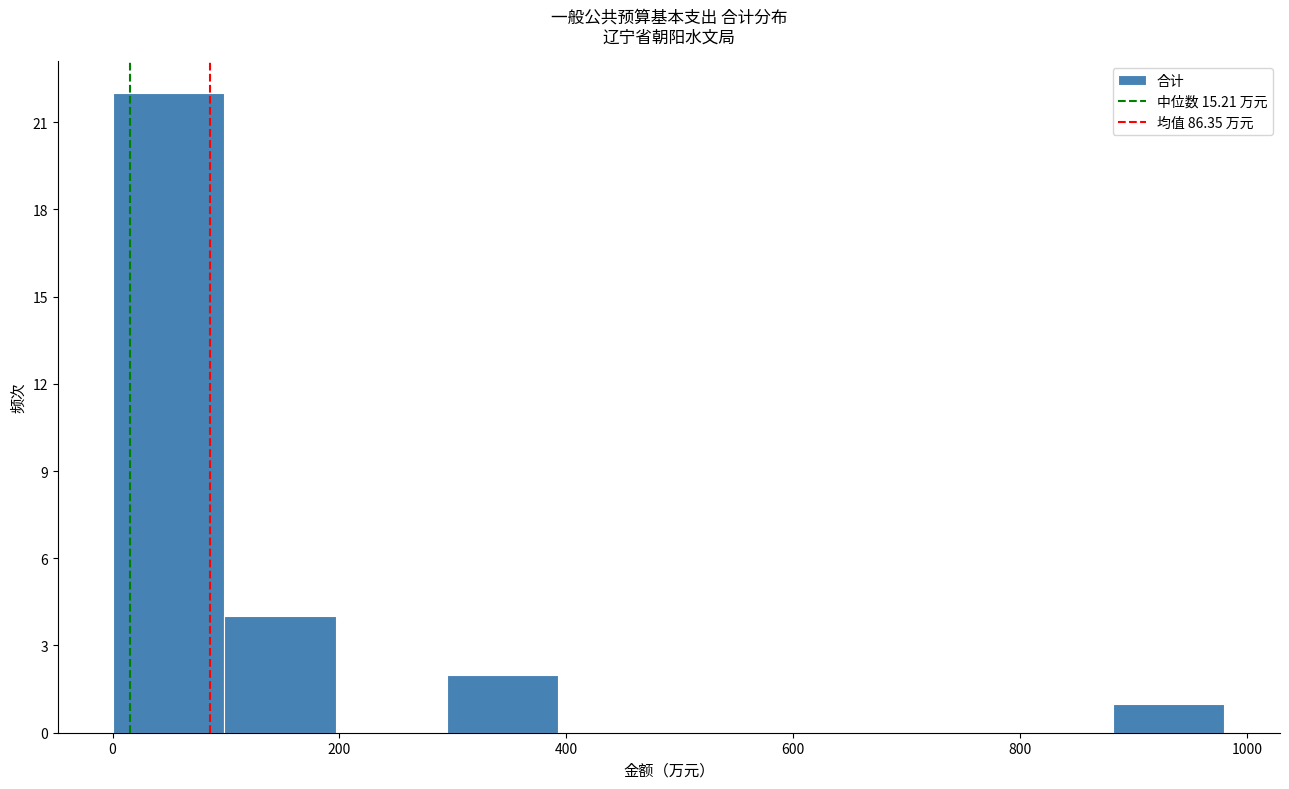

What is the height of the bar covering 0 to 100 on the x-axis? Neither the bar edges nor the heights are printed on the chart, so give them approximately, as read against the axes.

22